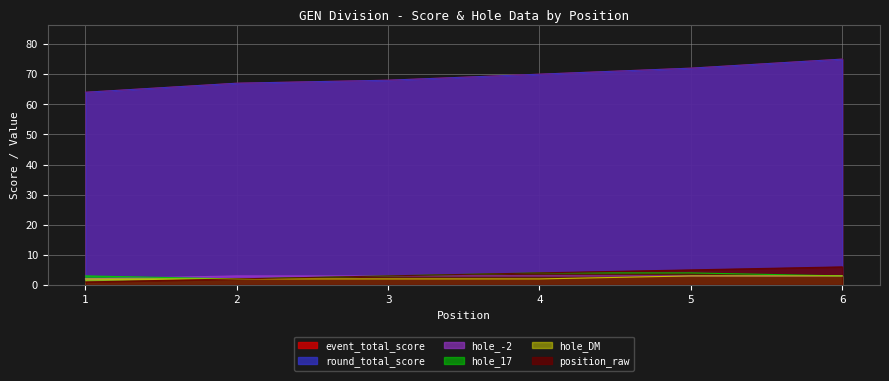

What is the value of the round_total_score point at the 2nd from the left?

67